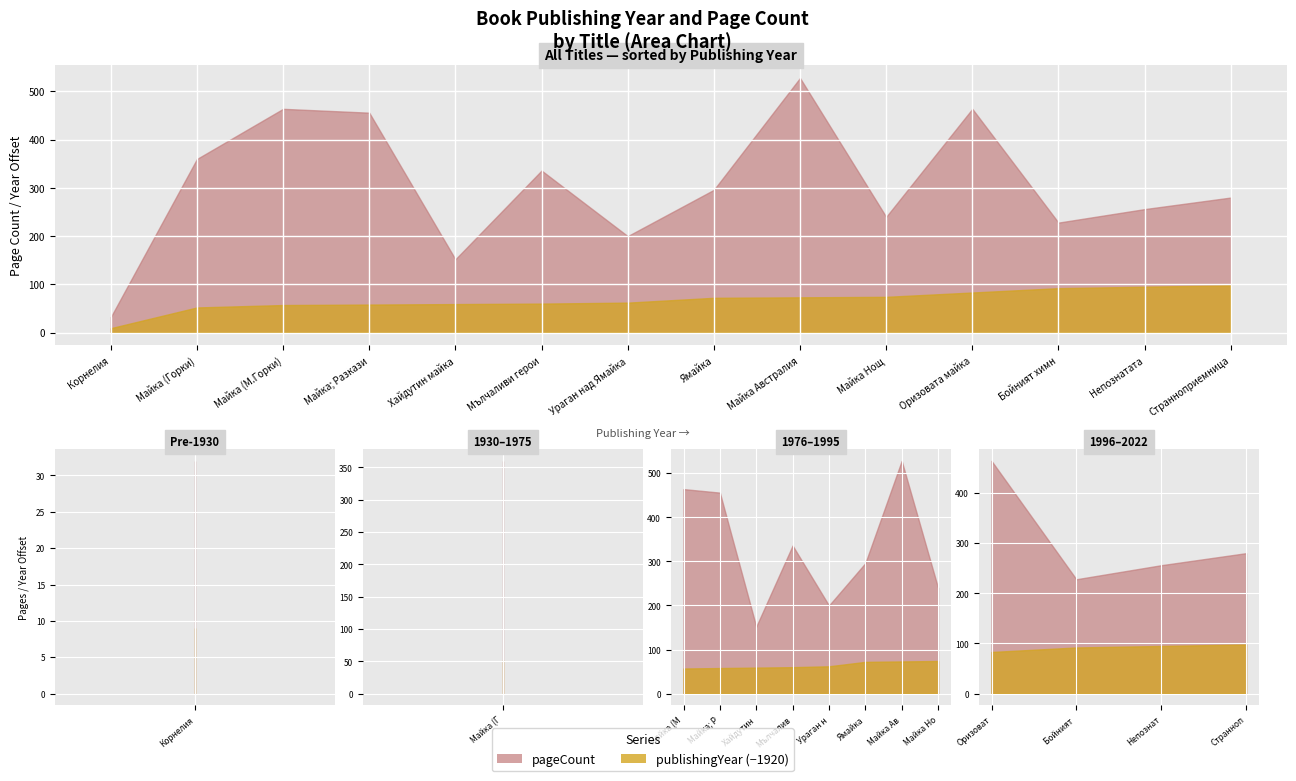

How many data points in pageCount are above 296?

6